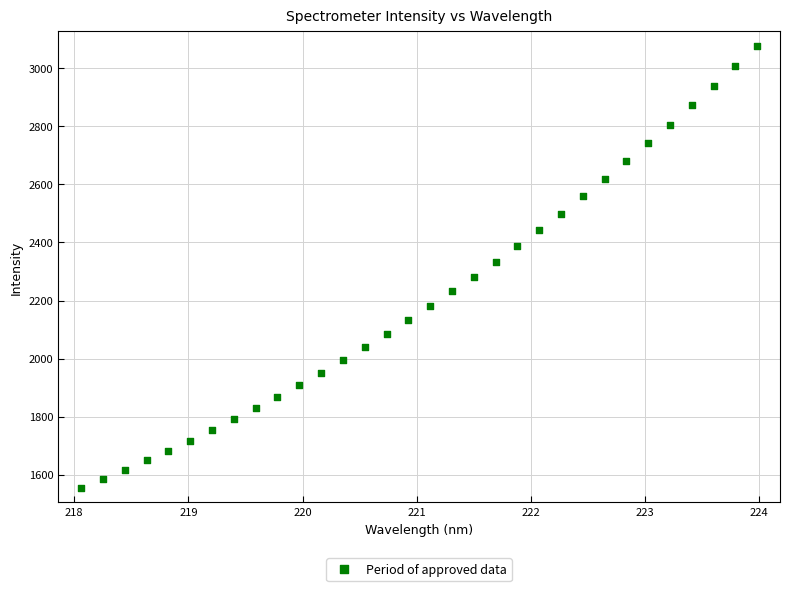

What is the range of X values (max minus min)?

5.9